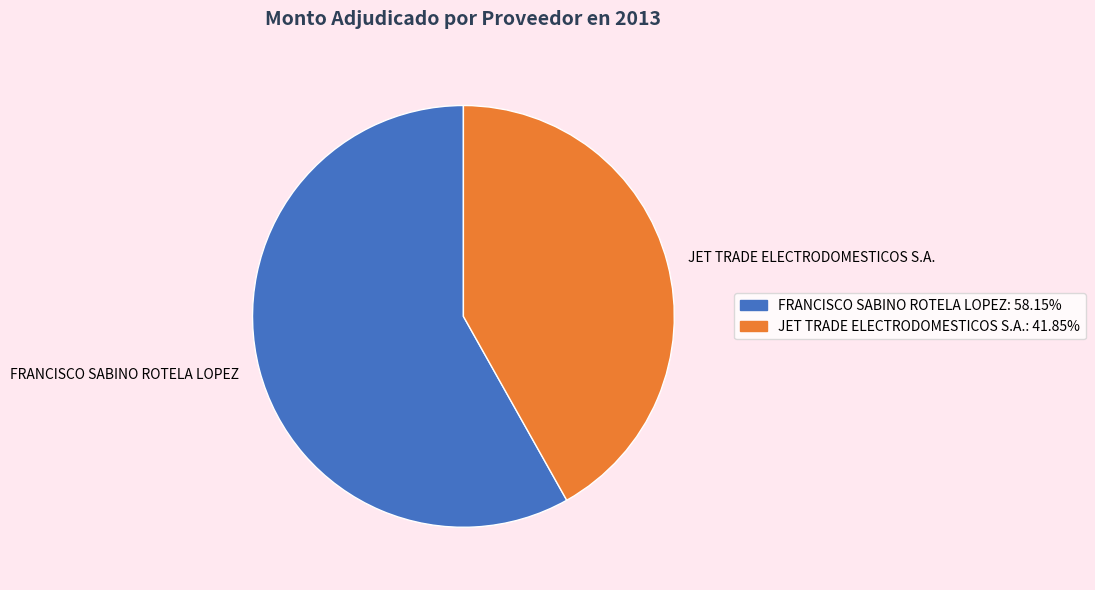

What is the ratio of the value at JET TRADE ELECTRODOMESTICOS S.A. to the value at FRANCISCO SABINO ROTELA LOPEZ?

0.7